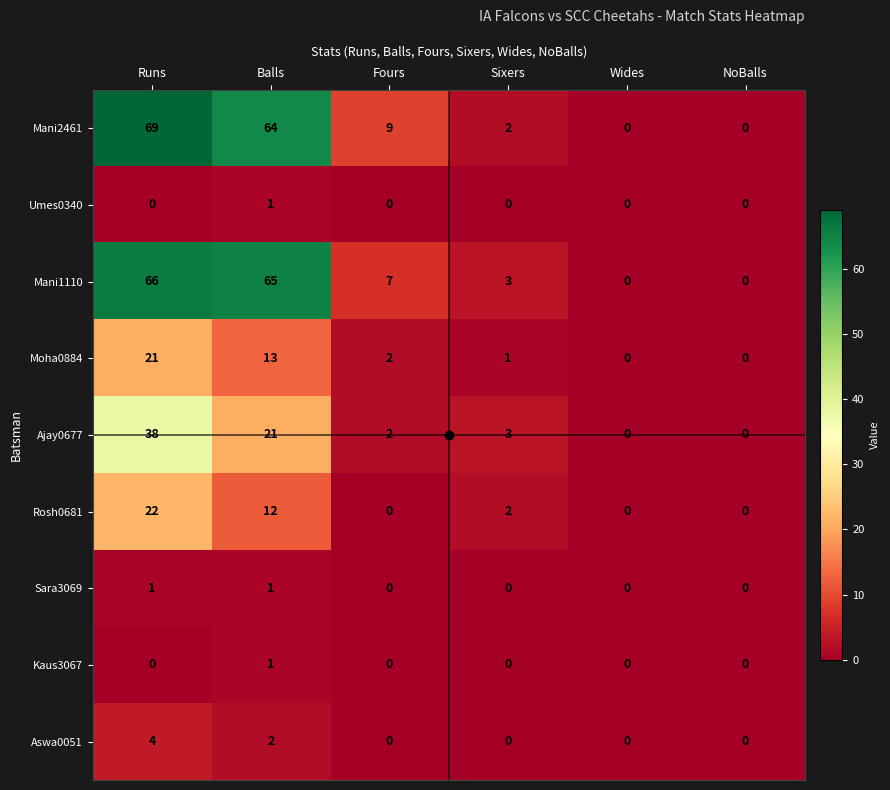

At which category is the sum across all series the highest?

Runs